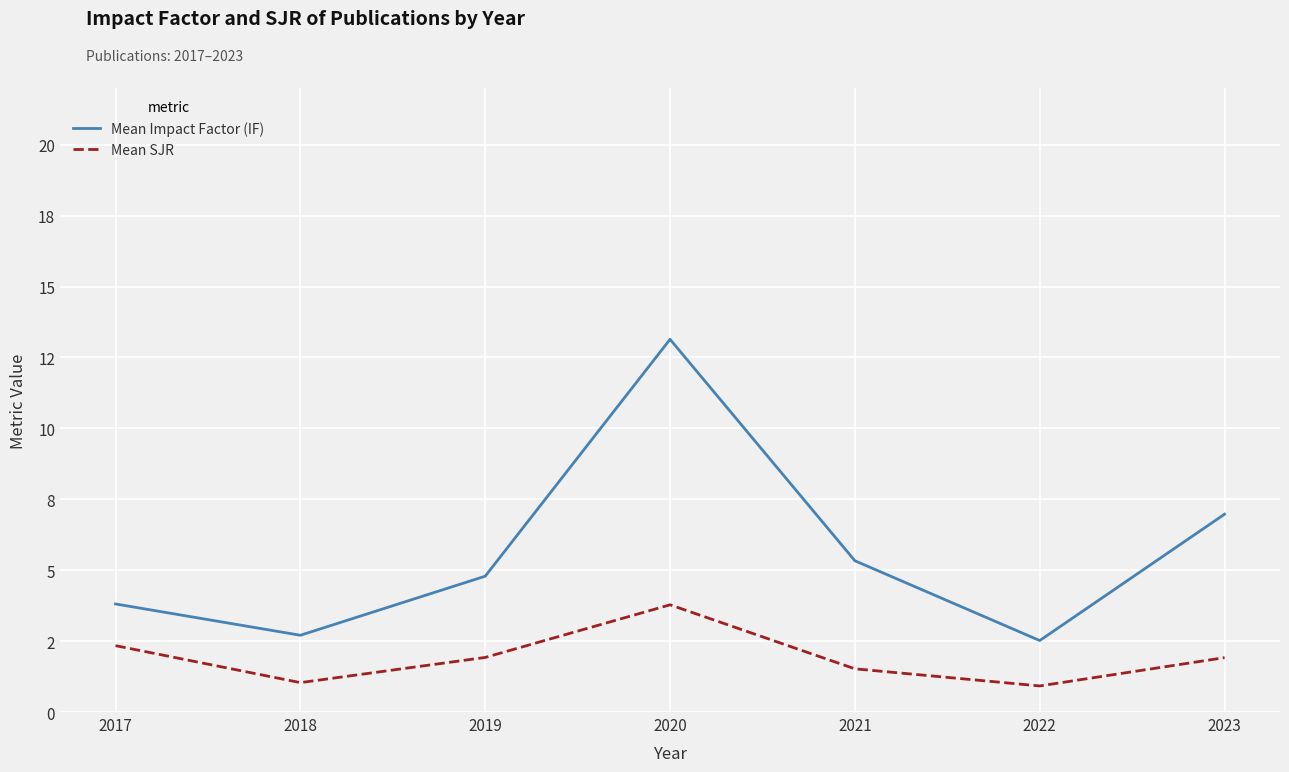

True or false: Mean SJR and Mean Impact Factor (IF) cross at least once.

False